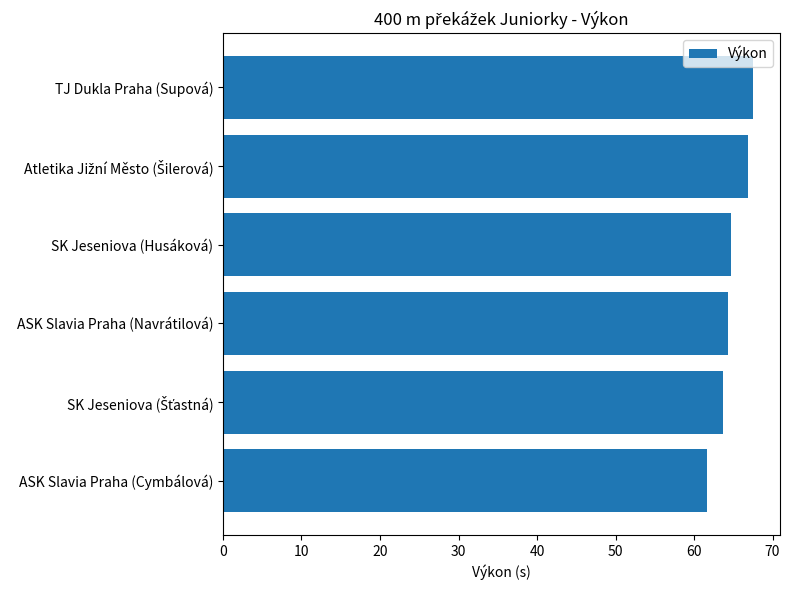

What is the average value?

64.8